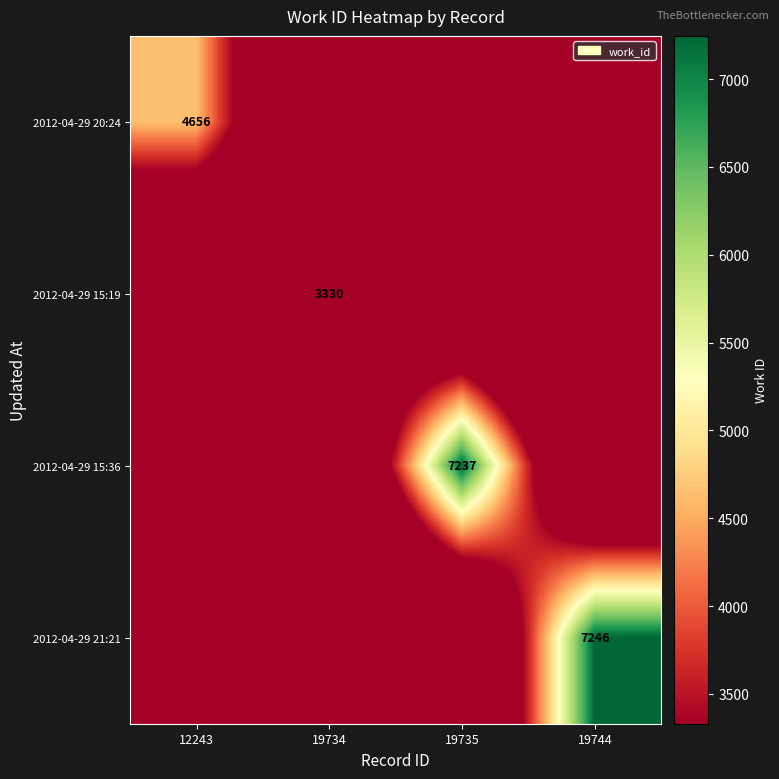

True or false: 2012-04-29 15:19 has a value of 4587 at 19734.

False